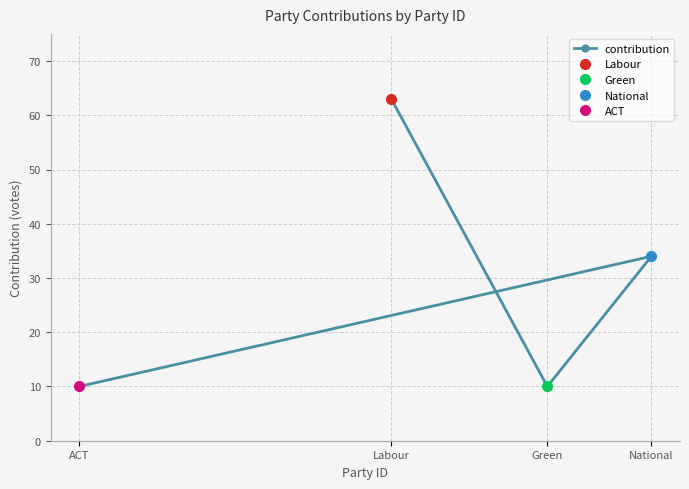

What is the label of the 4th point from the right?

Labour